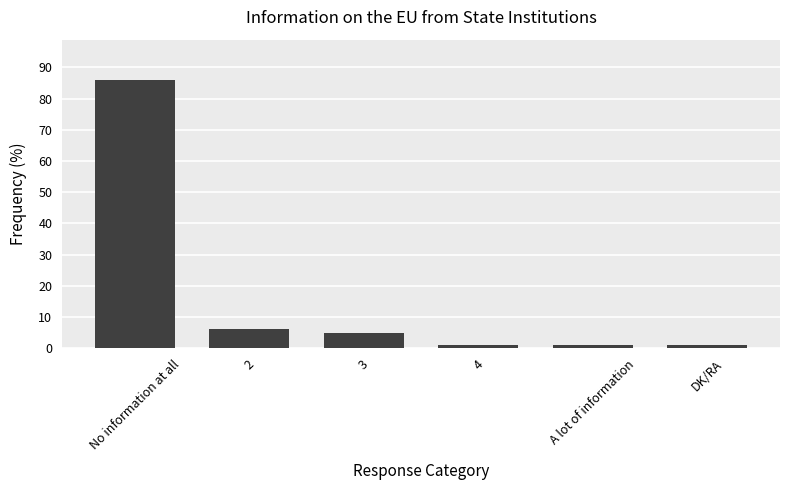

Is it true that the value at 3 is 5?

True